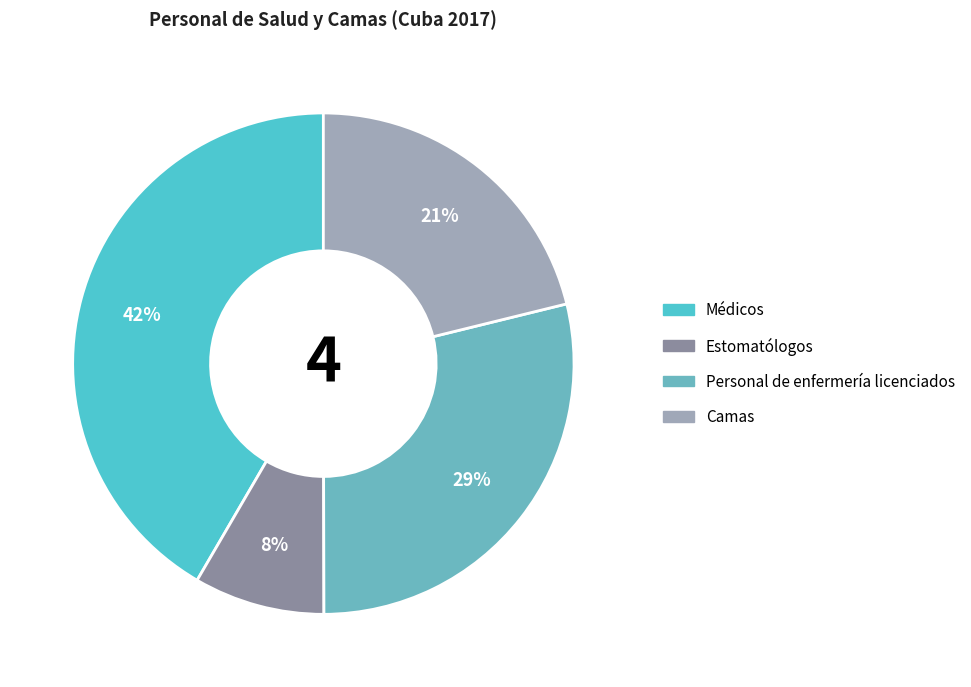

What is the smallest slice in the pie chart?

Estomatólogos